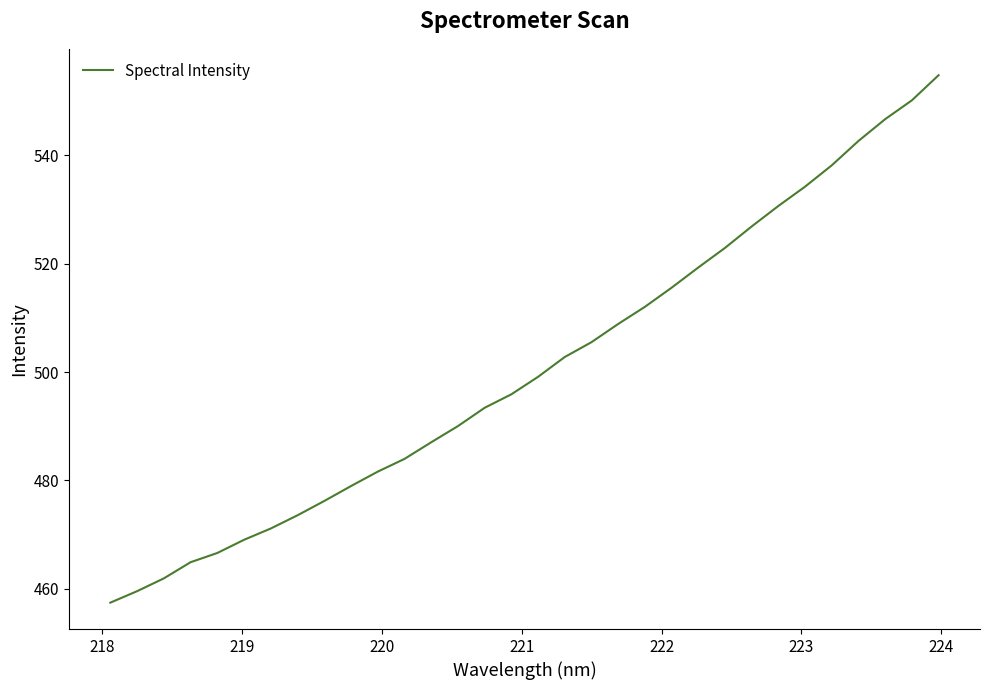

What is the smallest value displayed?

457.4